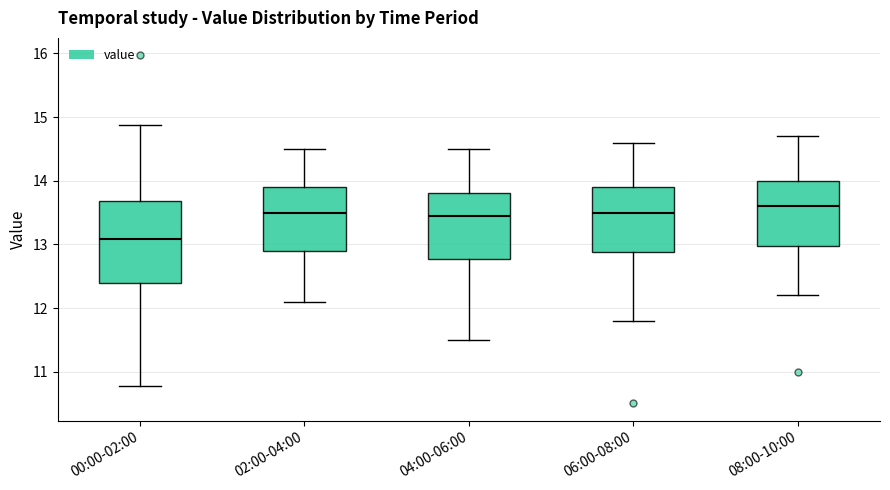

Reading left to right, read every box against the y-axis: the position of its median line, the range the box covers, and the ends of its whiskers. The values are not printed on the chart, so give them approximately, as read against the axis.

00:00-02:00: median 13.1, box 12.4 to 13.7, whiskers 10.8 to 14.9
02:00-04:00: median 13.5, box 12.9 to 13.9, whiskers 12.1 to 14.5
04:00-06:00: median 13.5, box 12.8 to 13.8, whiskers 11.5 to 14.5
06:00-08:00: median 13.5, box 12.9 to 13.9, whiskers 11.8 to 14.6
08:00-10:00: median 13.6, box 13.0 to 14.0, whiskers 12.2 to 14.7